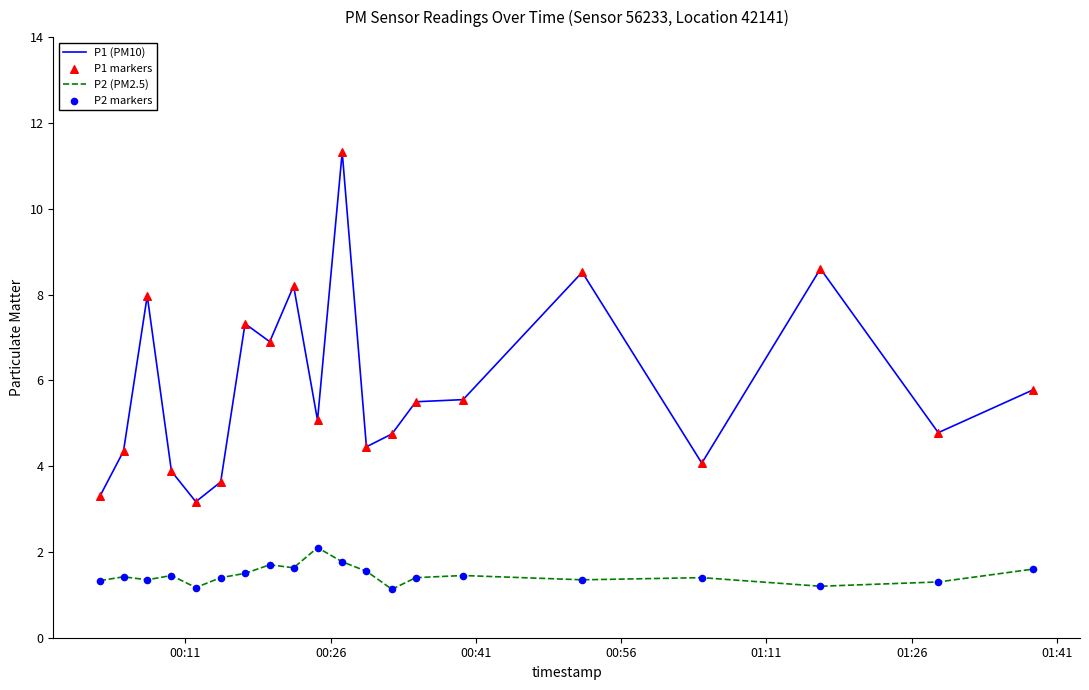

At how many categories does at least one series exceed 10?

1